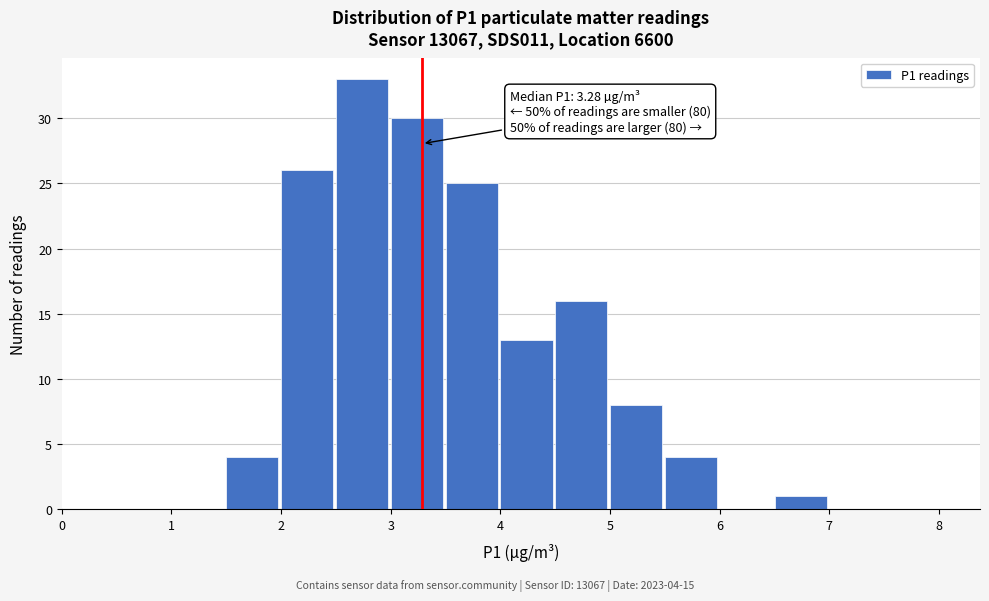

Which range on the x-axis has the tallest bar?

2.5 to 3.0